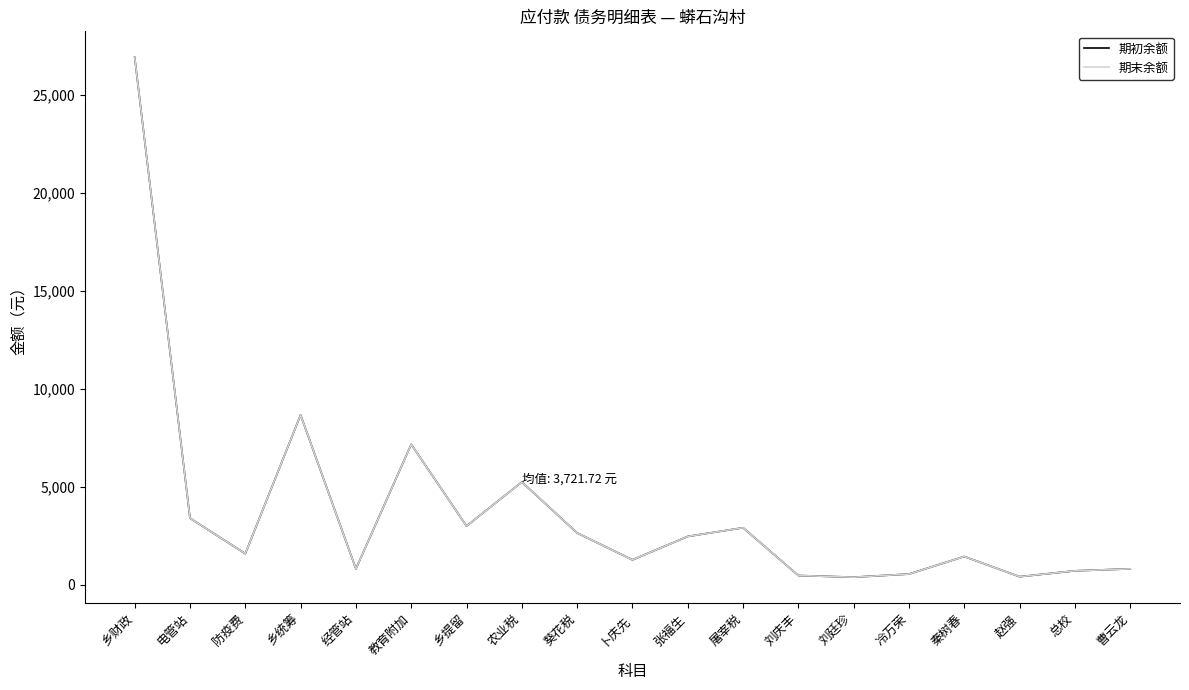

How many lines are shown in the chart?

2